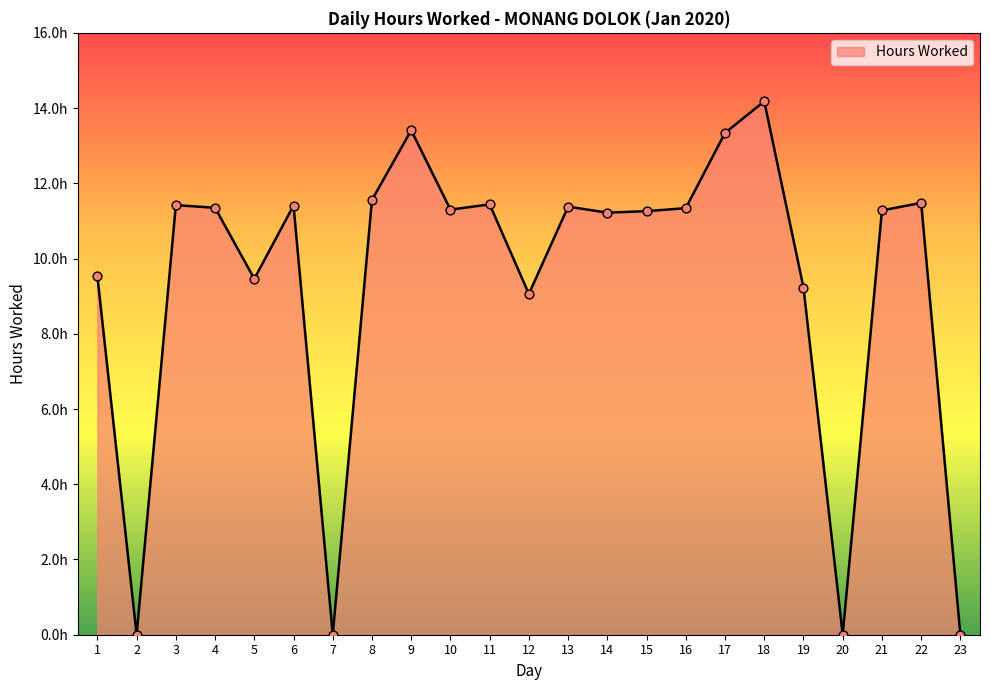

Between 12 and 8, which is larger?

8